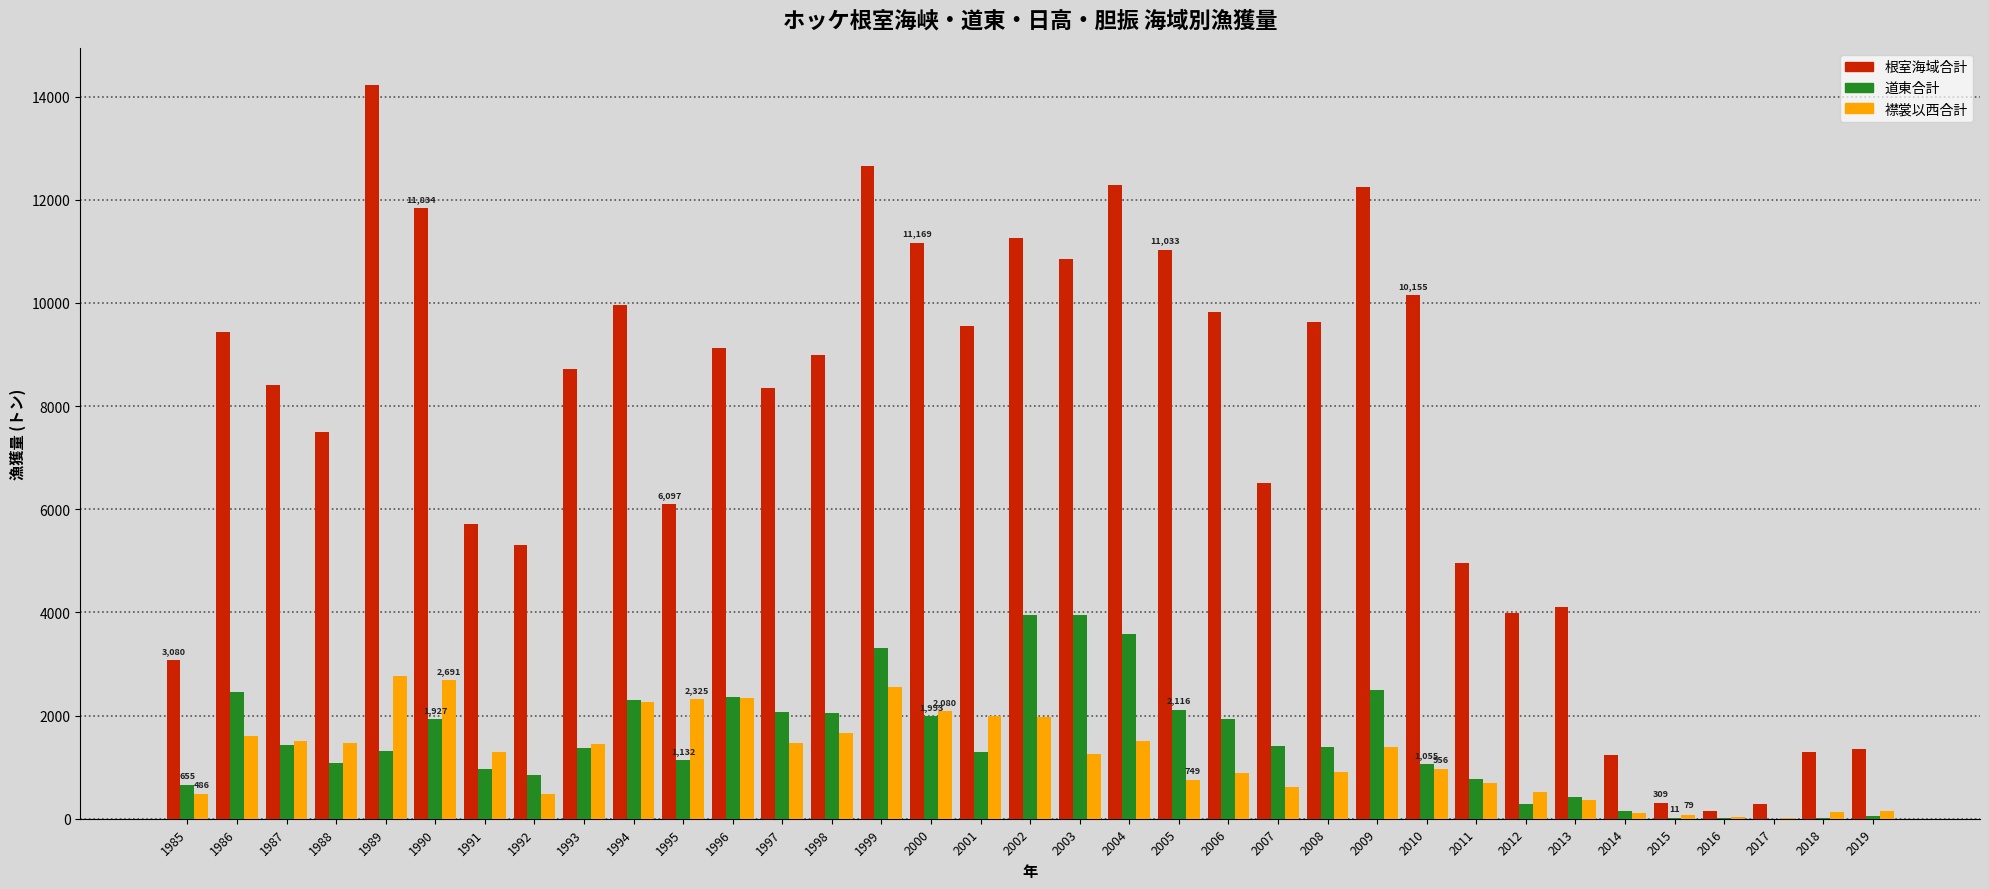

What is the difference between the 道東合計 values at 2000 and 2011?

1217